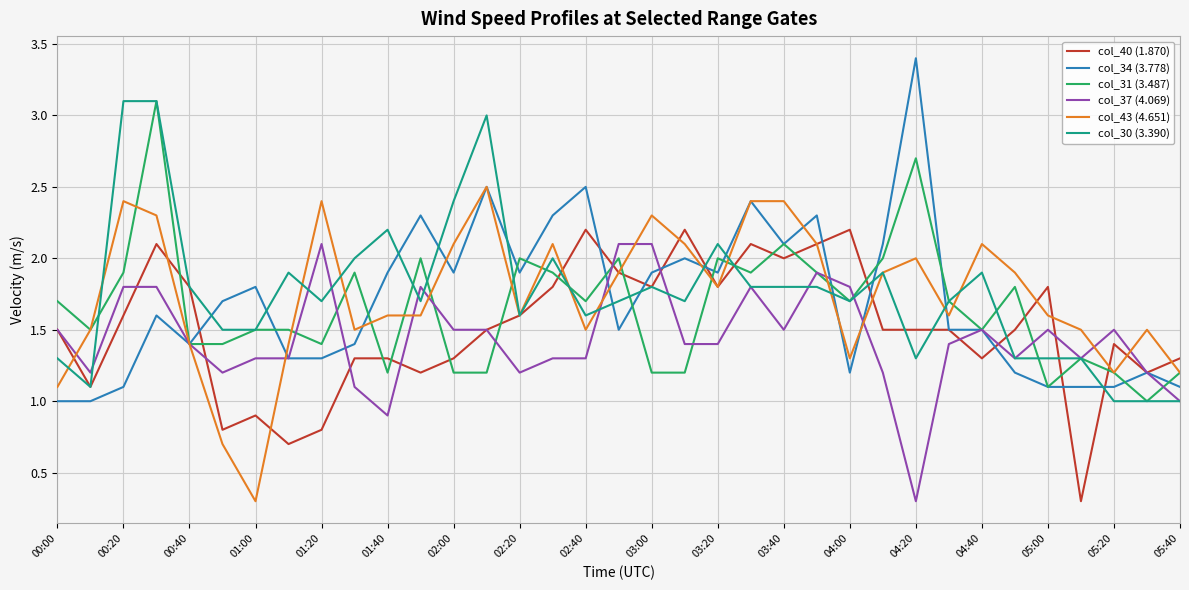

What is the minimum value for col_43 (4.651)?

0.3